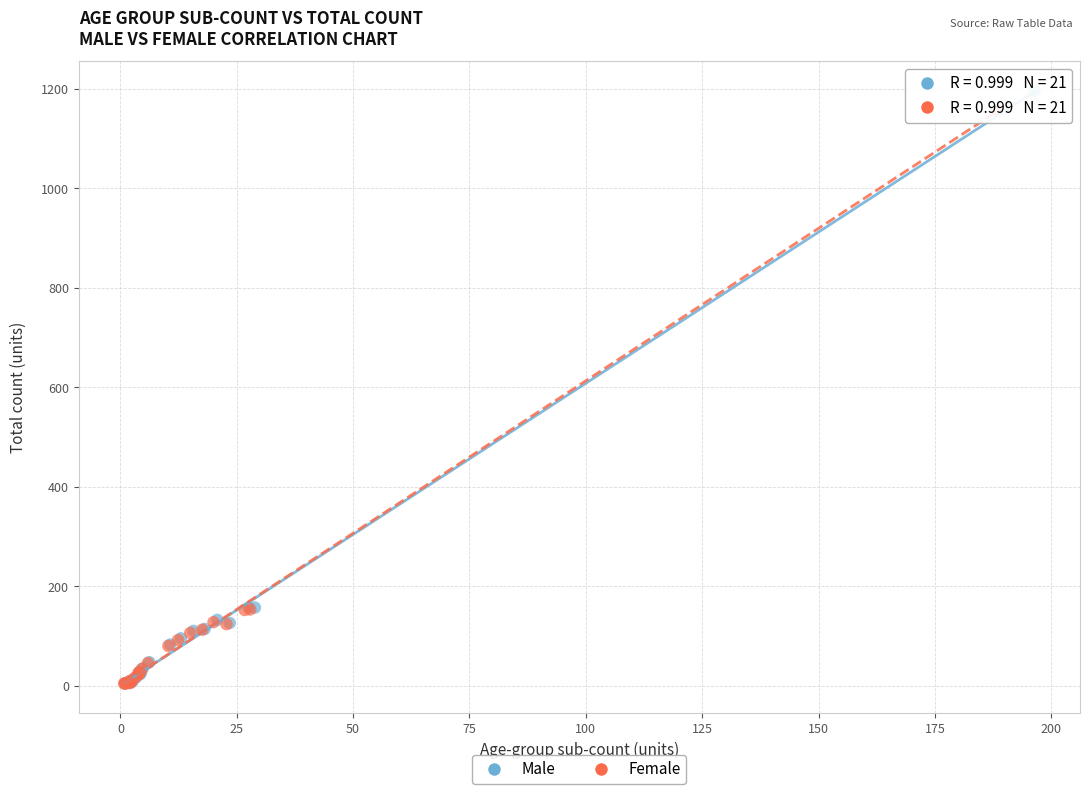

Which series has the widest spread of Y values?

Male